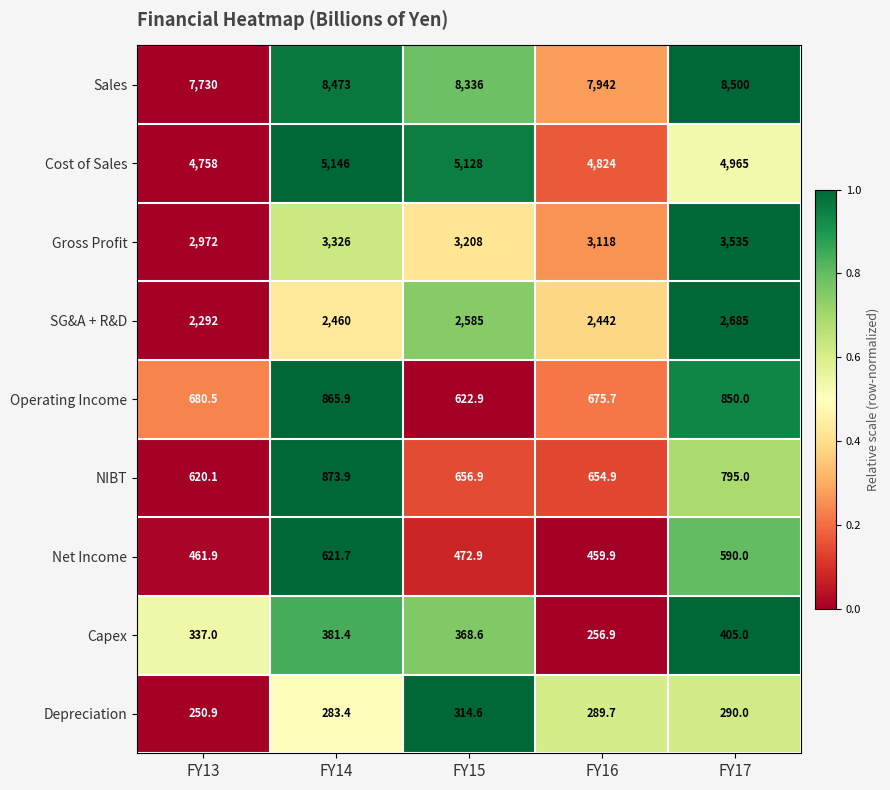

At FY17, list the series in order from largest to smallest.

Sales, Cost of Sales, Gross Profit, SG&A + R&D, Operating Income, NIBT, Net Income, Capex, Depreciation